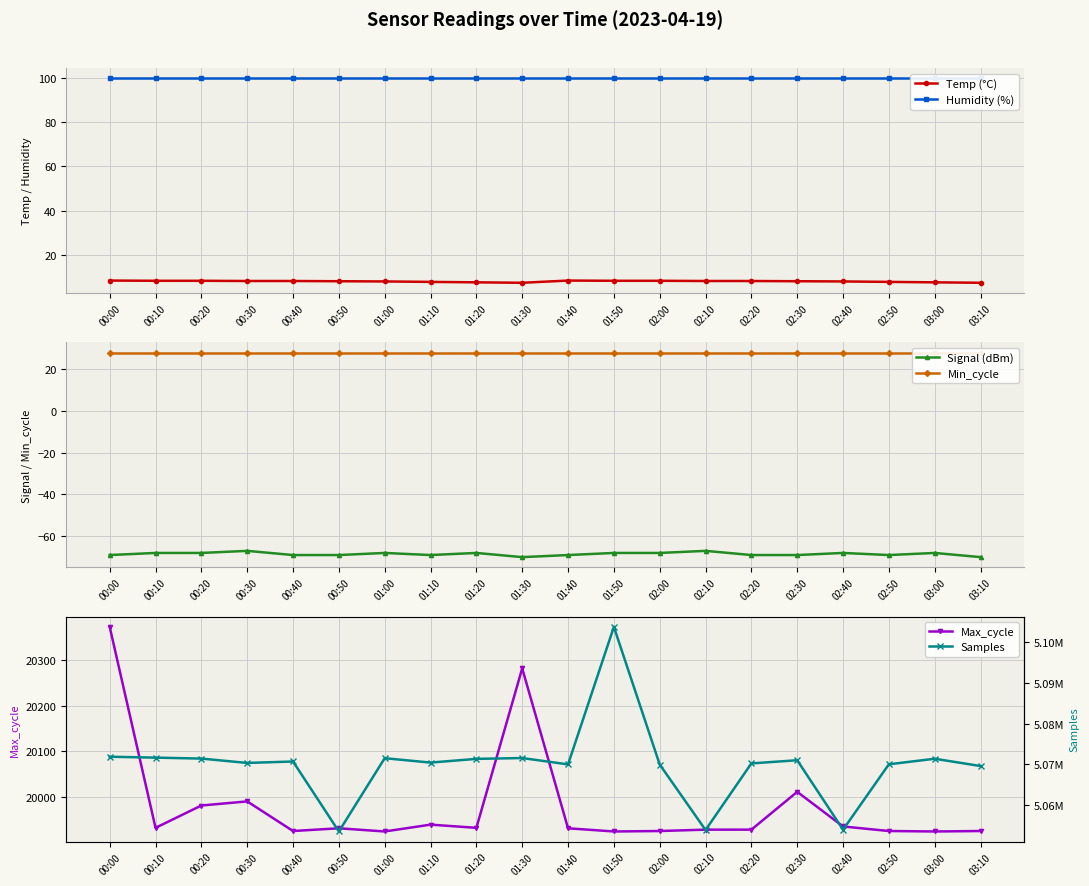

Which series changed the most between 01:00 and 01:20?

Samples